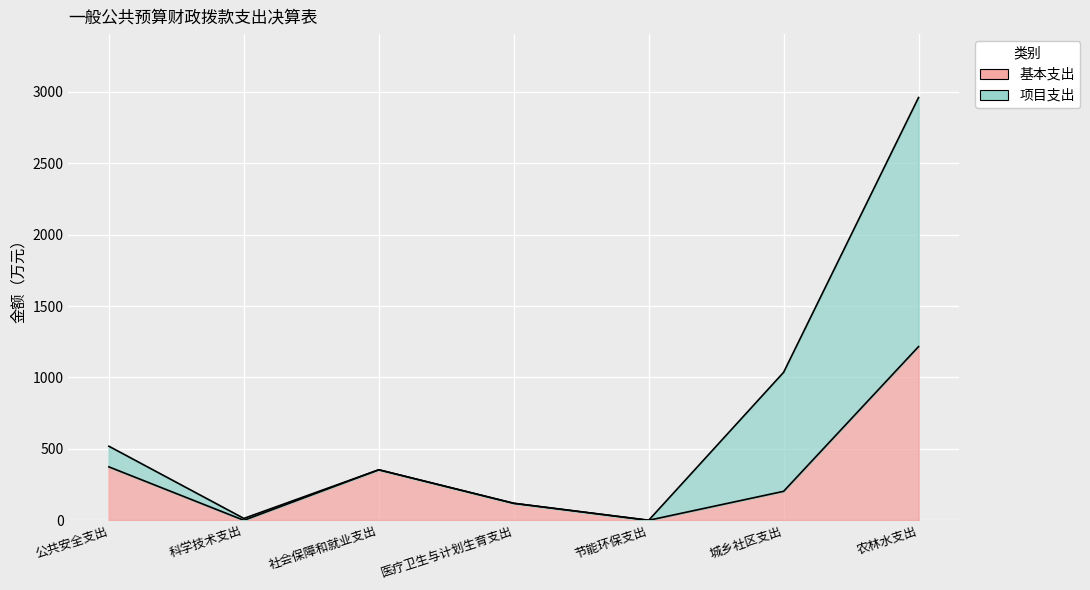

What is the difference between the maximum and minimum values?

1216.3